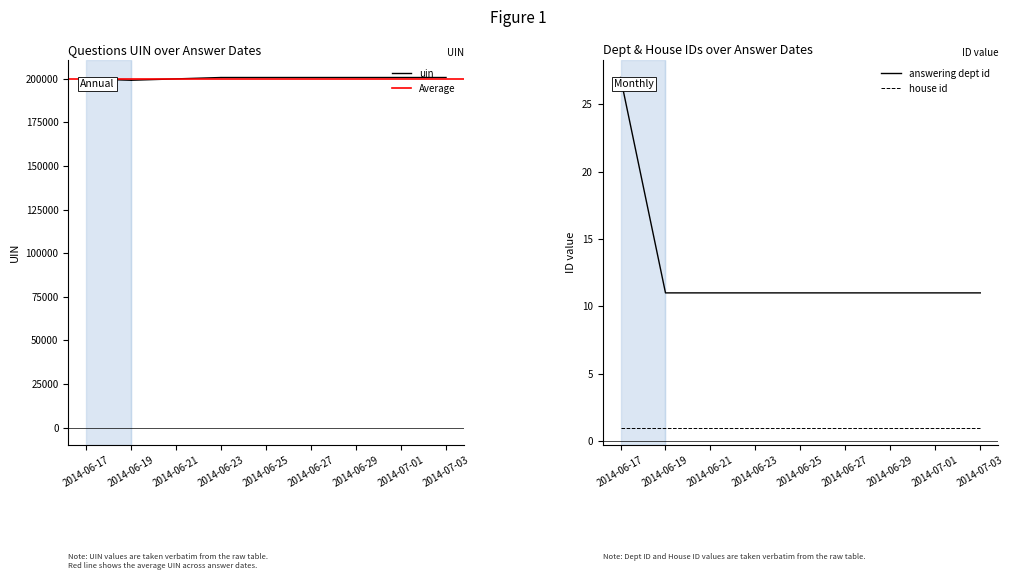

Between 2014-06-23 and 2014-06-19, which series saw the biggest shift?

uin